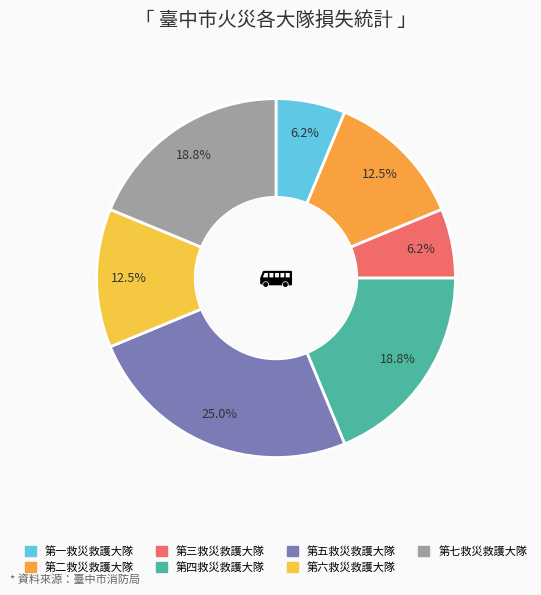

Does 第一救災救護大隊 represent more than half of the total?

No